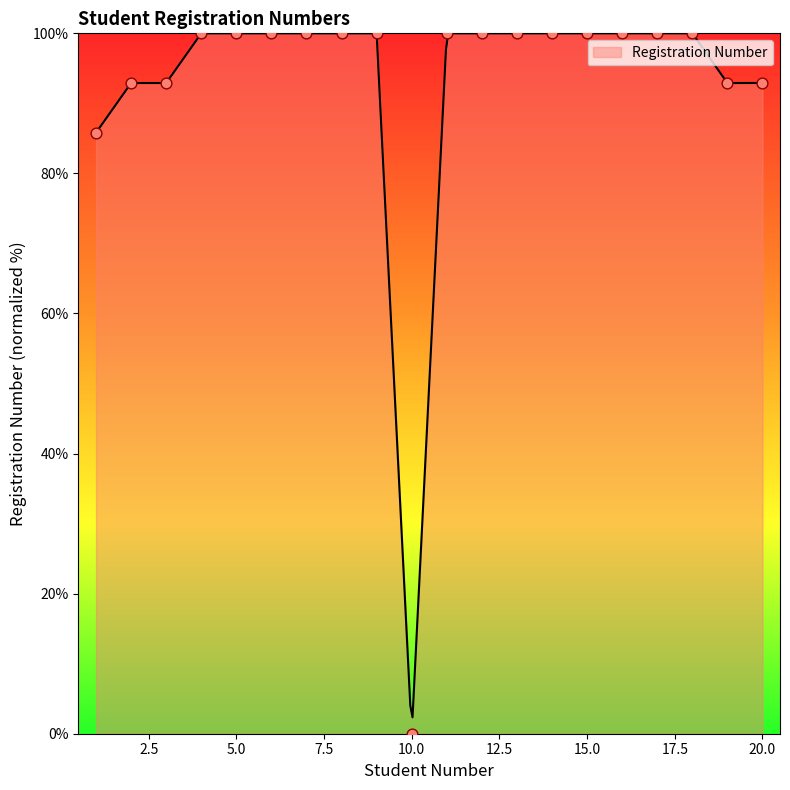

What is the ratio of the value at 2 to the value at 18?

0.9